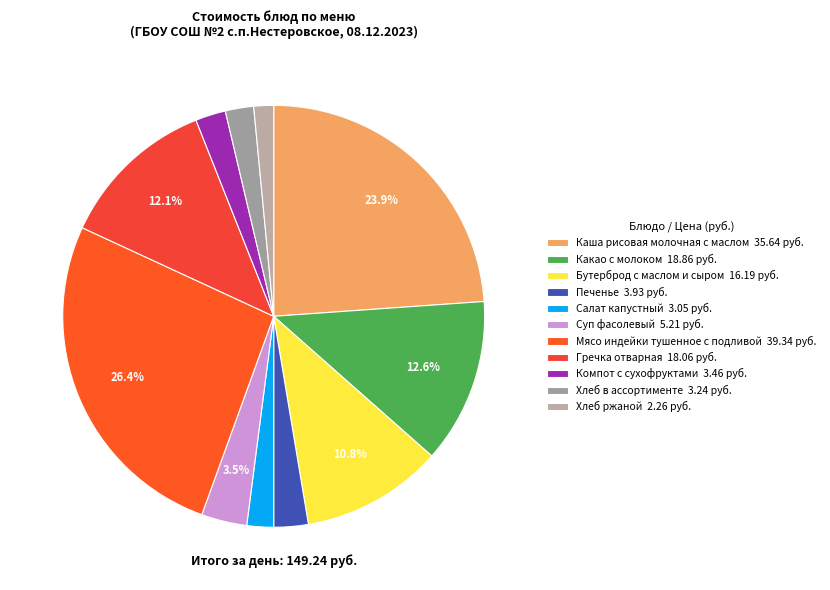

Is there any slice that represents more than half of the pie?

No